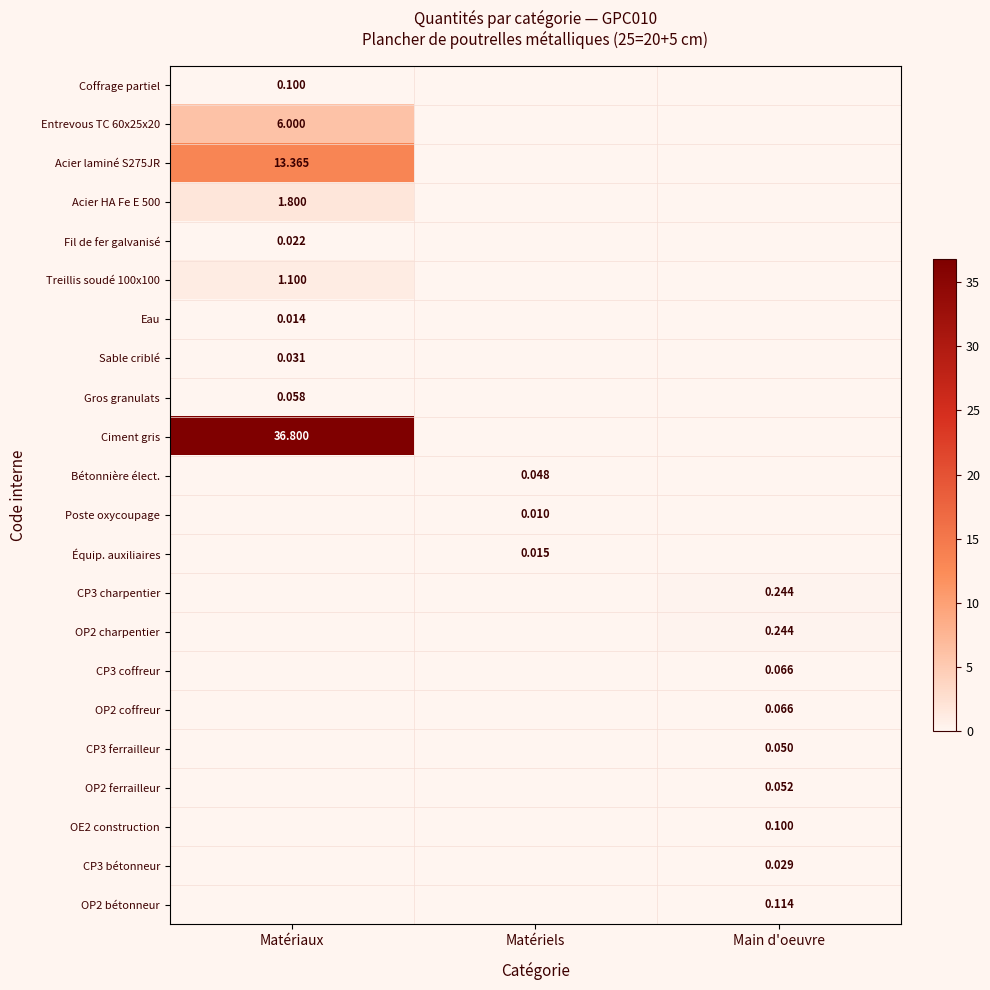

At which category is the sum across all series the highest?

Matériaux